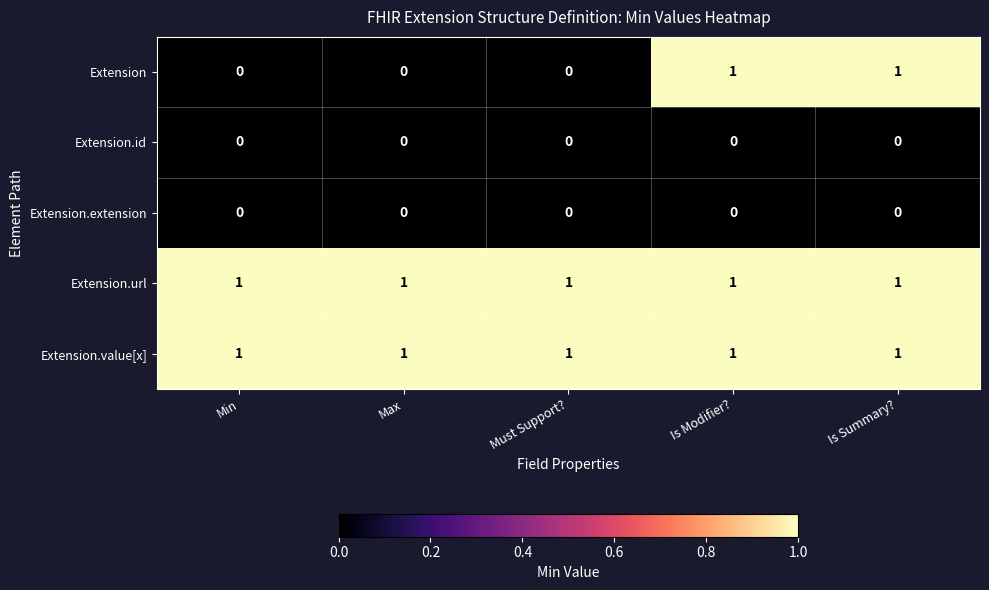

The Extension.extension series shows 0 at Max. True or false?

True